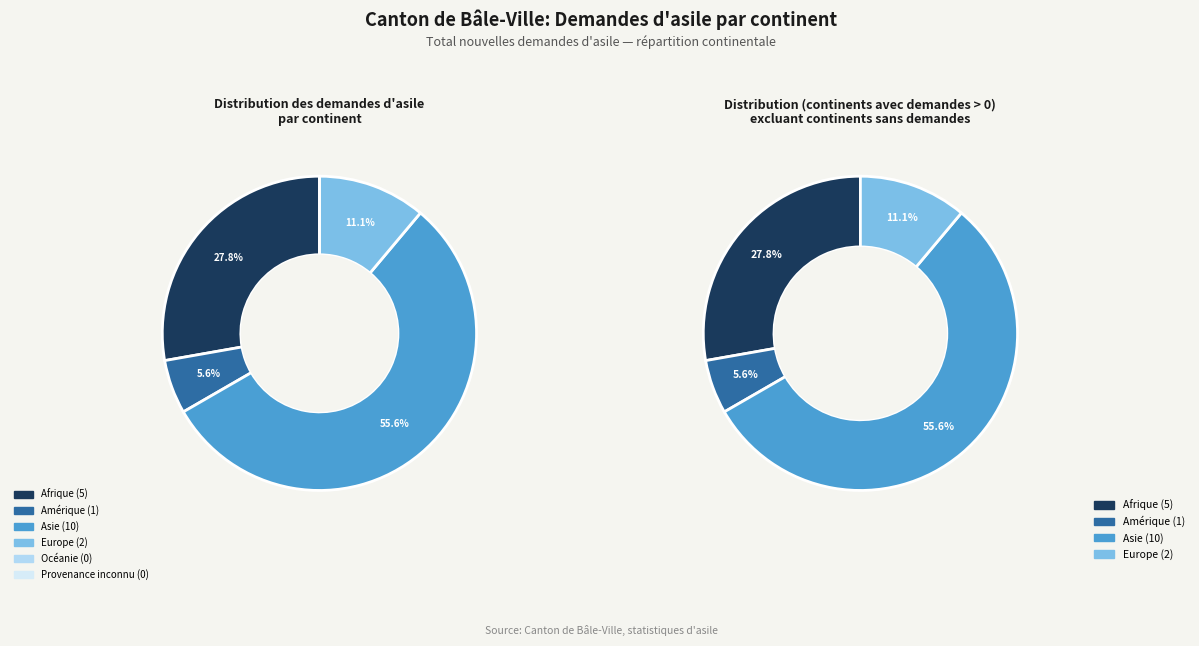

Which slice is the largest?

Asie